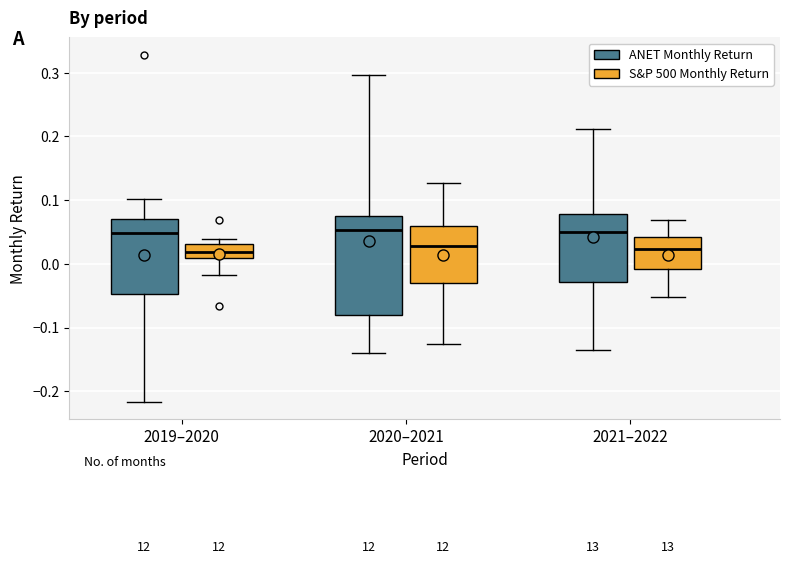

Where does the lower whisker of the box for 2021–2022 (ANET Monthly Return) end on the y-axis? The values are not printed on the chart, so give them approximately, as read against the axis.

-0.14